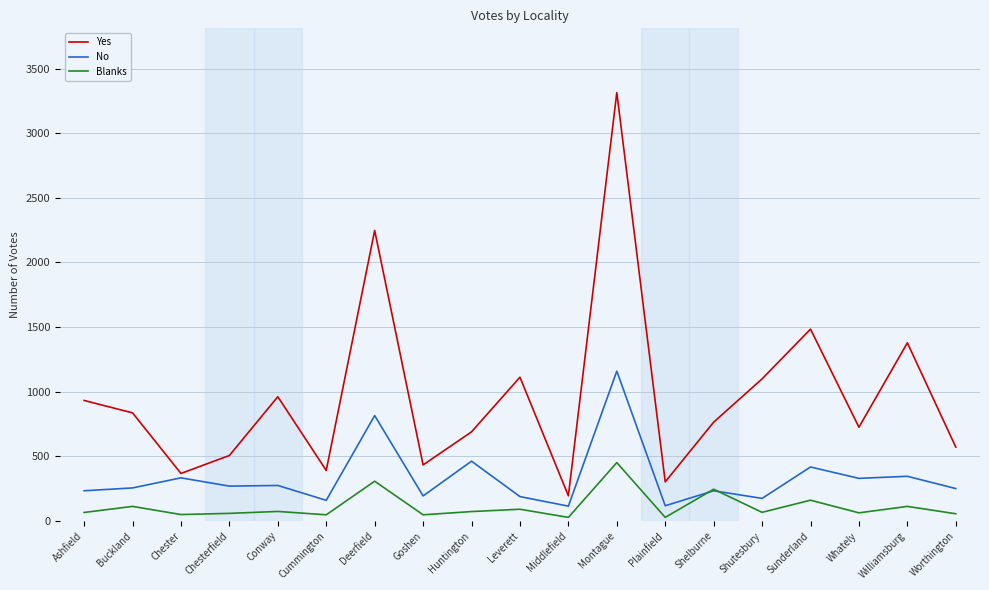

True or false: Yes and Blanks intersect in this chart.

False